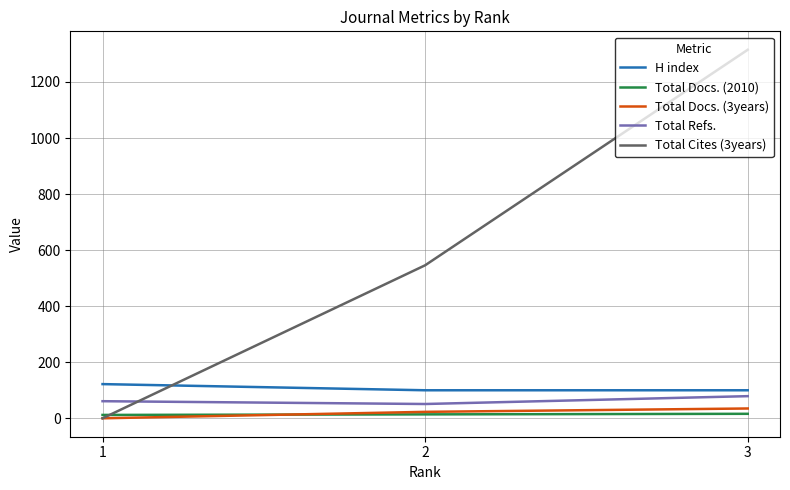

Which series has the largest total across all categories?

Total Cites (3years)